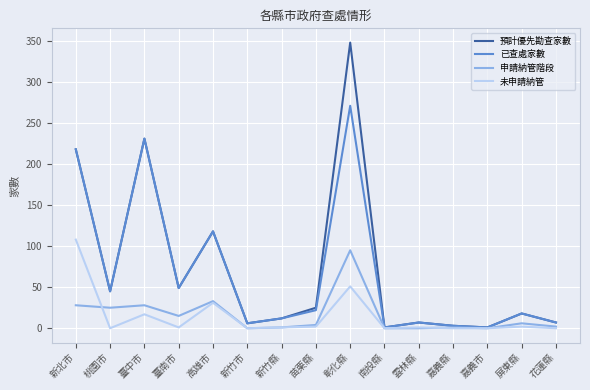

True or false: 申請納管階段 has more than 2 interior local peaks.

True